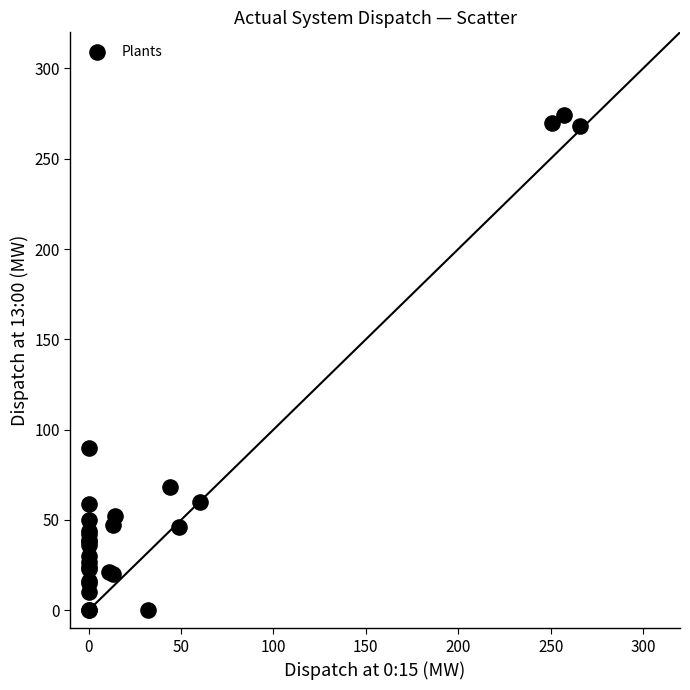

What Y value in the scatter plot is closest to 137?

90